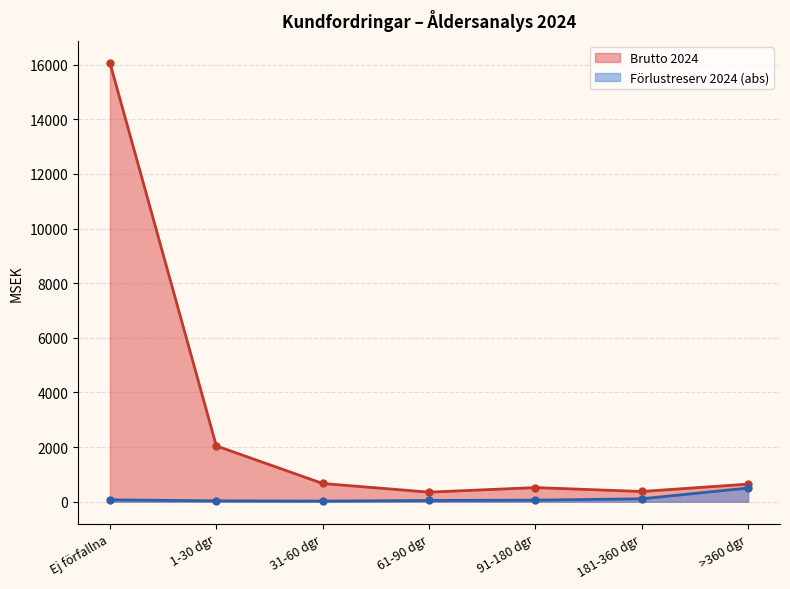

What is the sum of all Brutto 2024 values?

20665